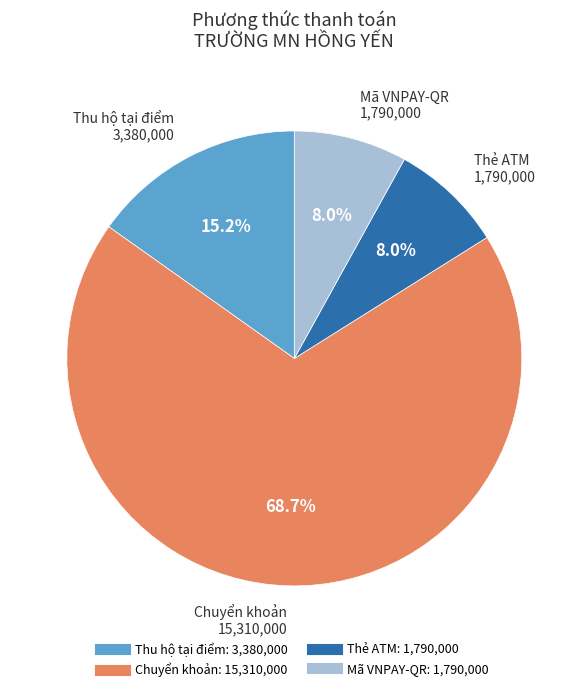

How many segments does this pie chart have?

4